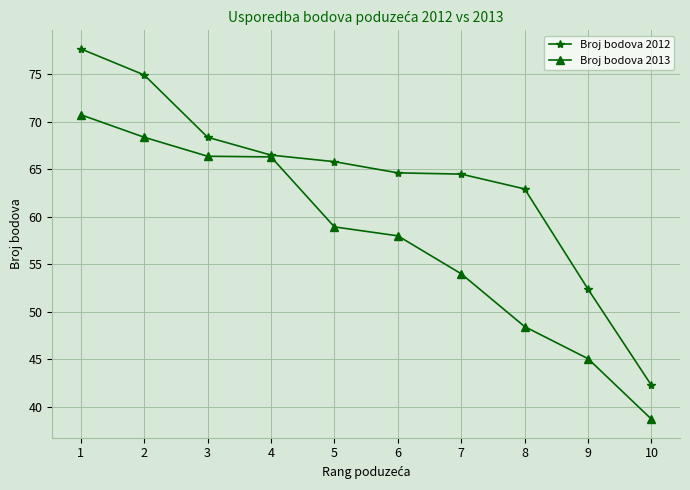

What is the minimum value for Broj bodova 2013?

38.7